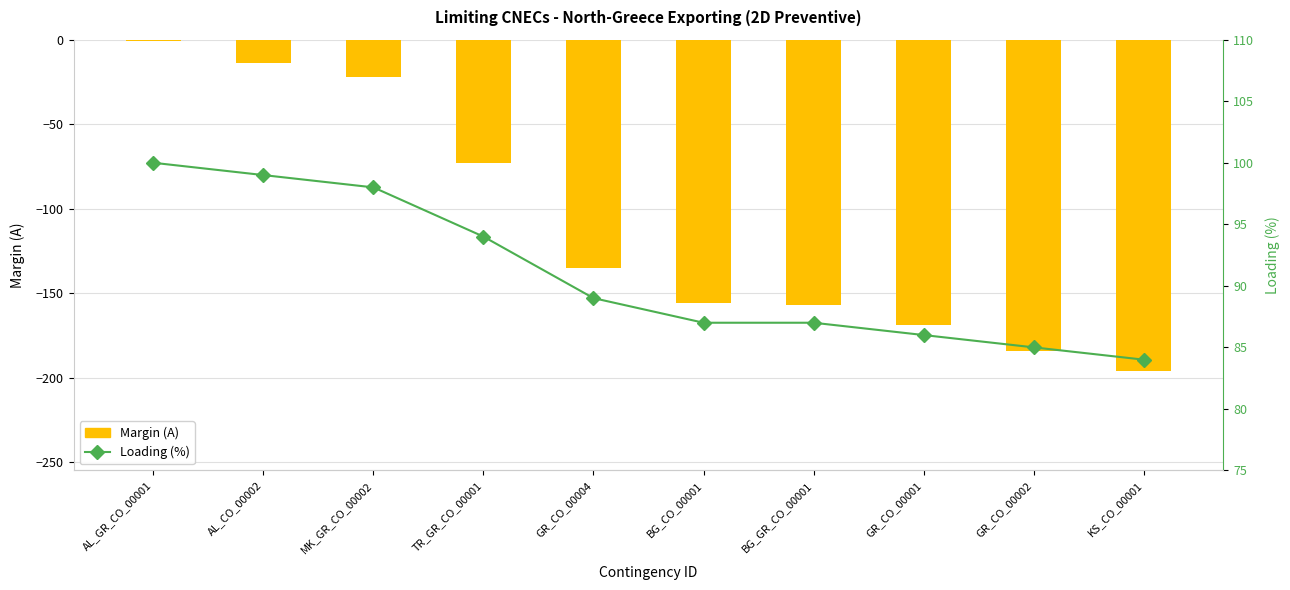

What is the difference between the maximum and minimum values in the Margin (A) series?

195